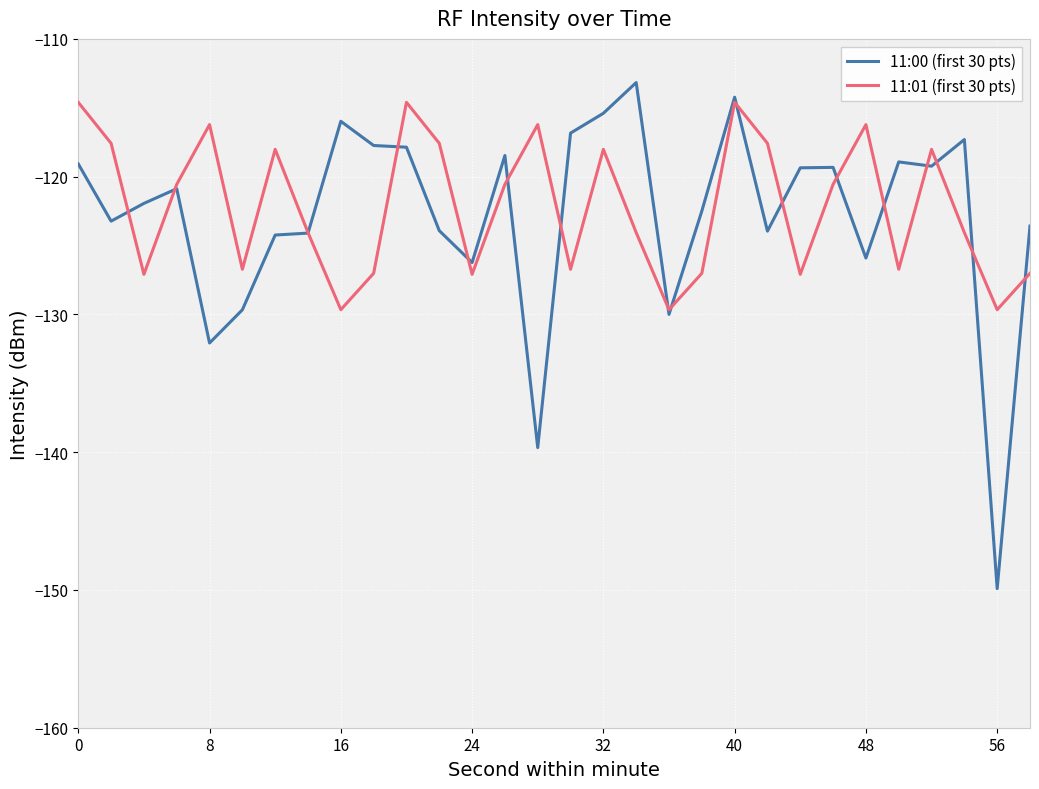

Does the chart display data point markers on the line(s)?

No